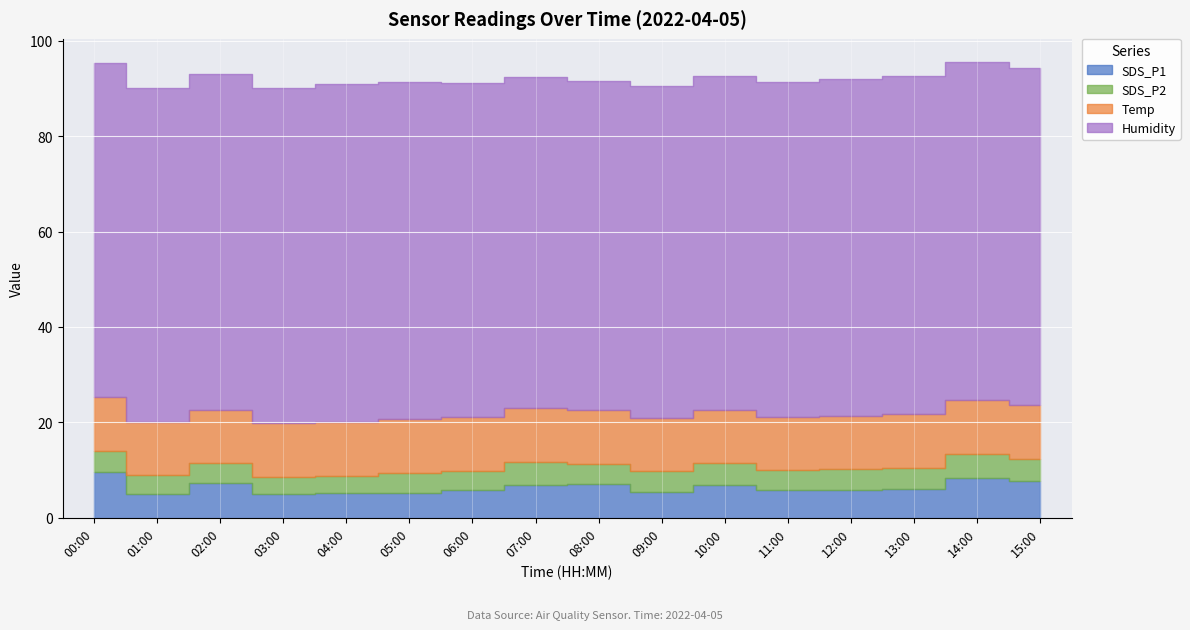

What position from the right is 03:00?

13